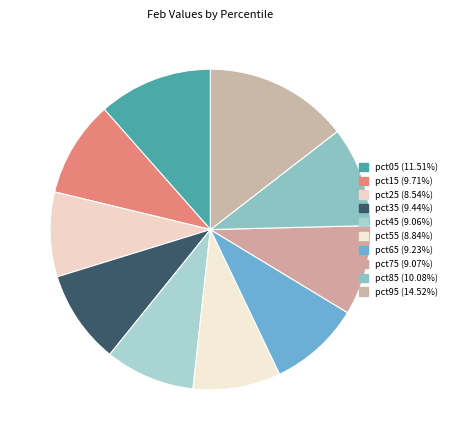

To the nearest percent, what portion does pct45 represent?

9%